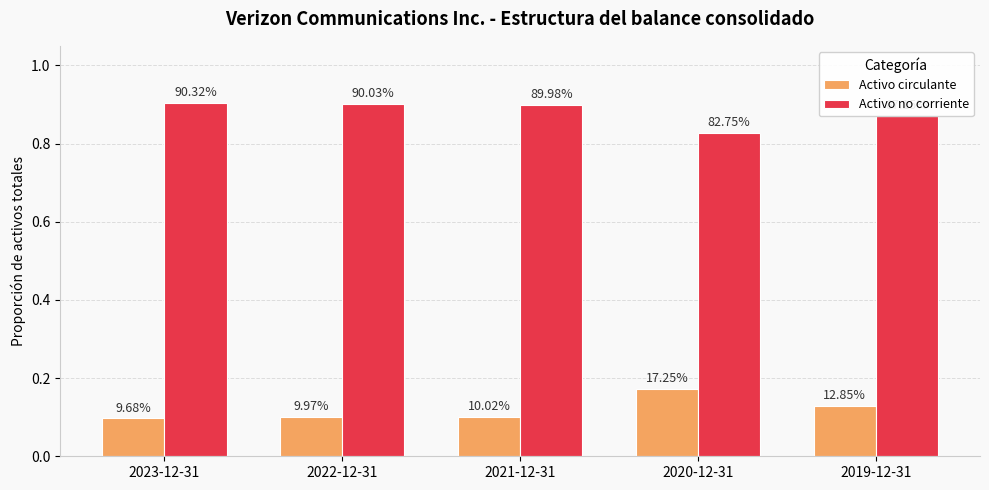

Are the bars grouped side by side (vs. stacked)?

Yes